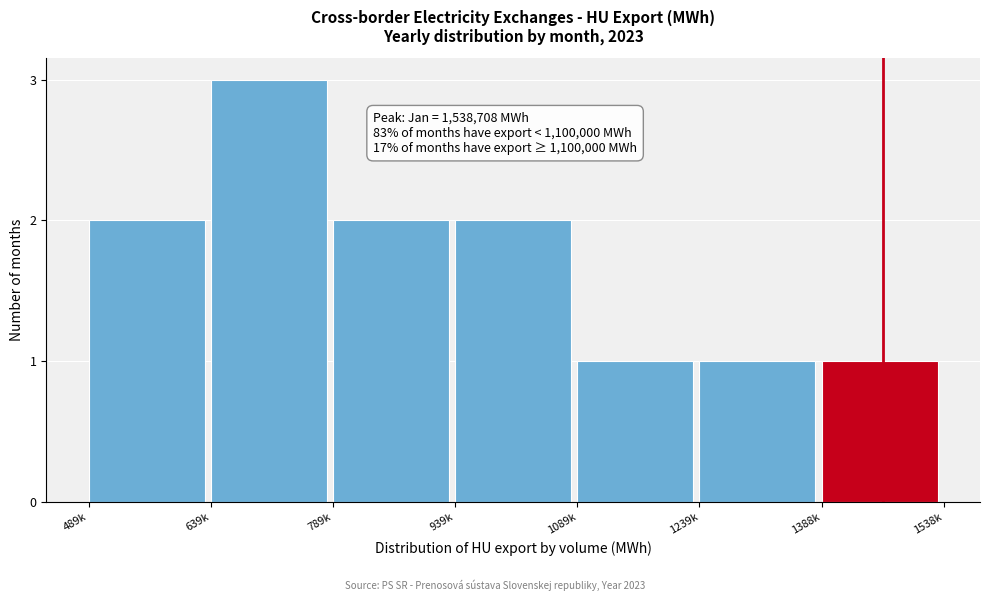

Reading right to left, extract all data points from this chart.

1388k=1	1239k=1	1089k=1	939k=2	789k=2	639k=3	489k=2